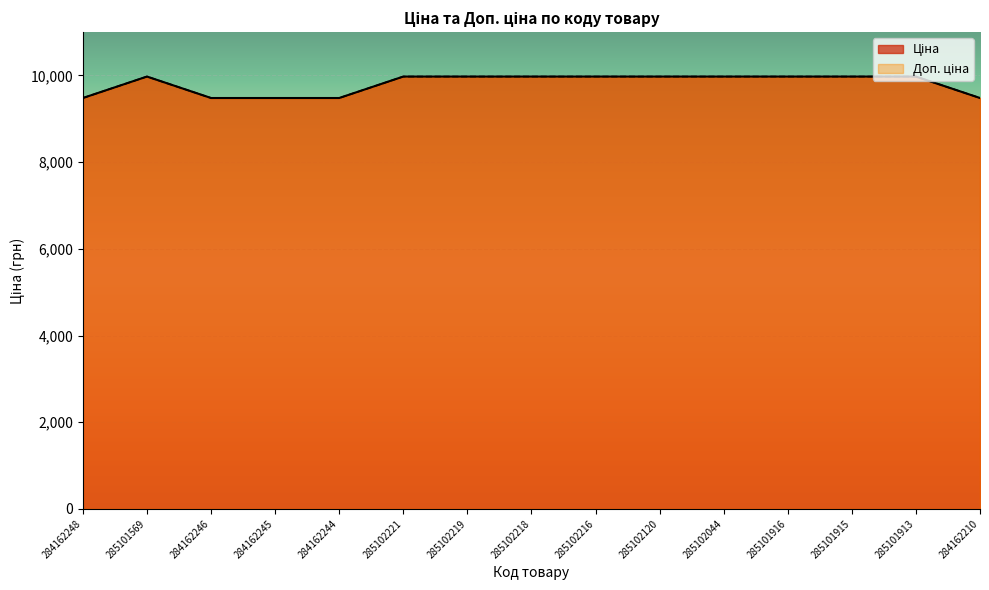

True or false: Ціна and Доп. ціна intersect in this chart.

False